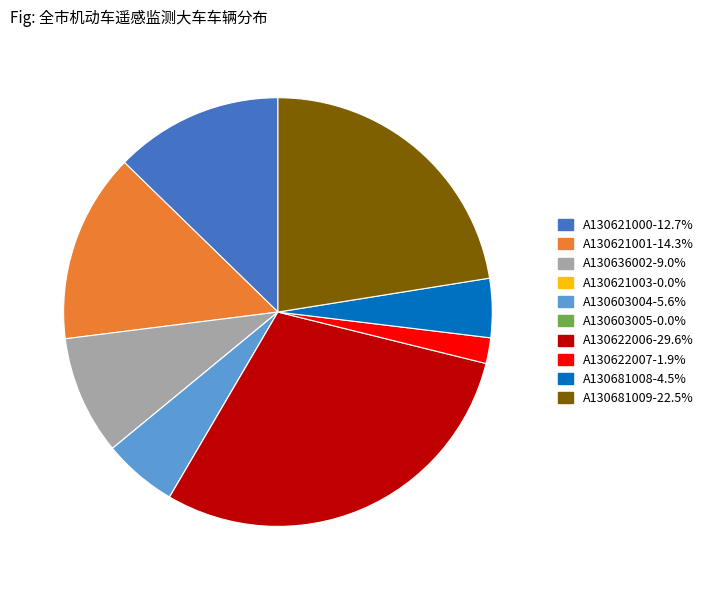

Combined, do A130681008 and A130603004 account for over 50%?

No